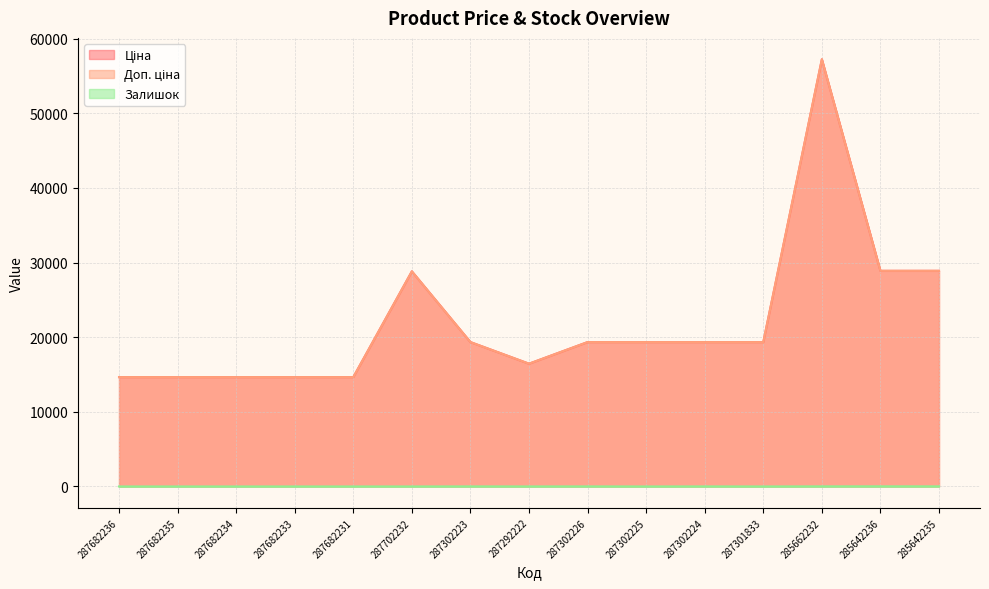

What is the label of the 2nd point from the left?

287682235